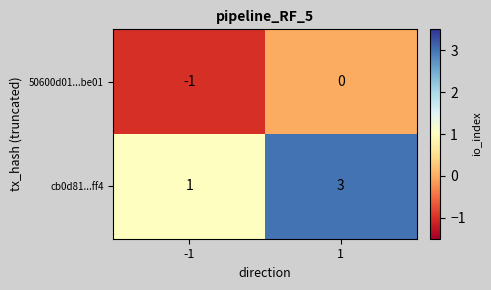

Count the number of categories in the chart.

2